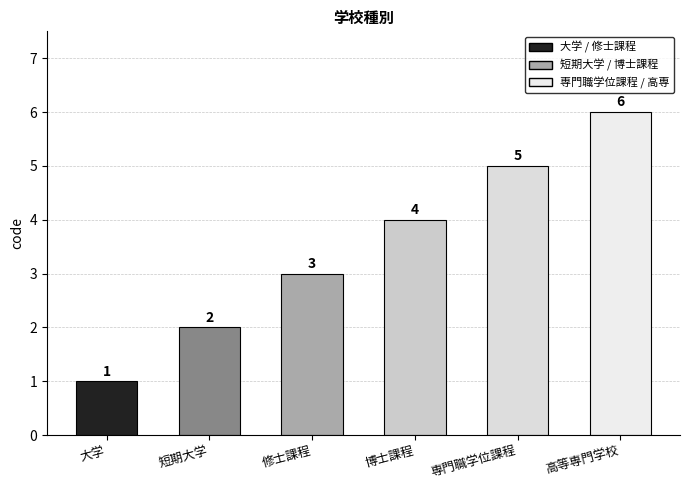

Count the number of data series in this chart.

1